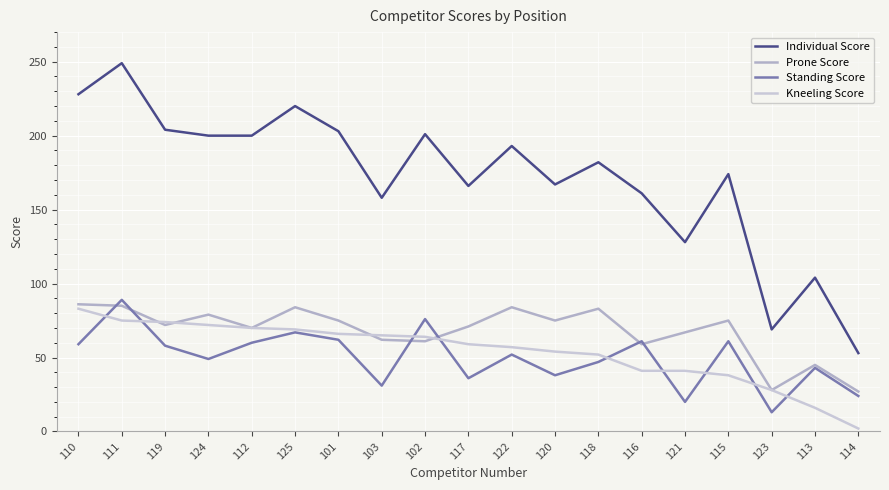

What is the approximate value of Individual Score at 103?

158